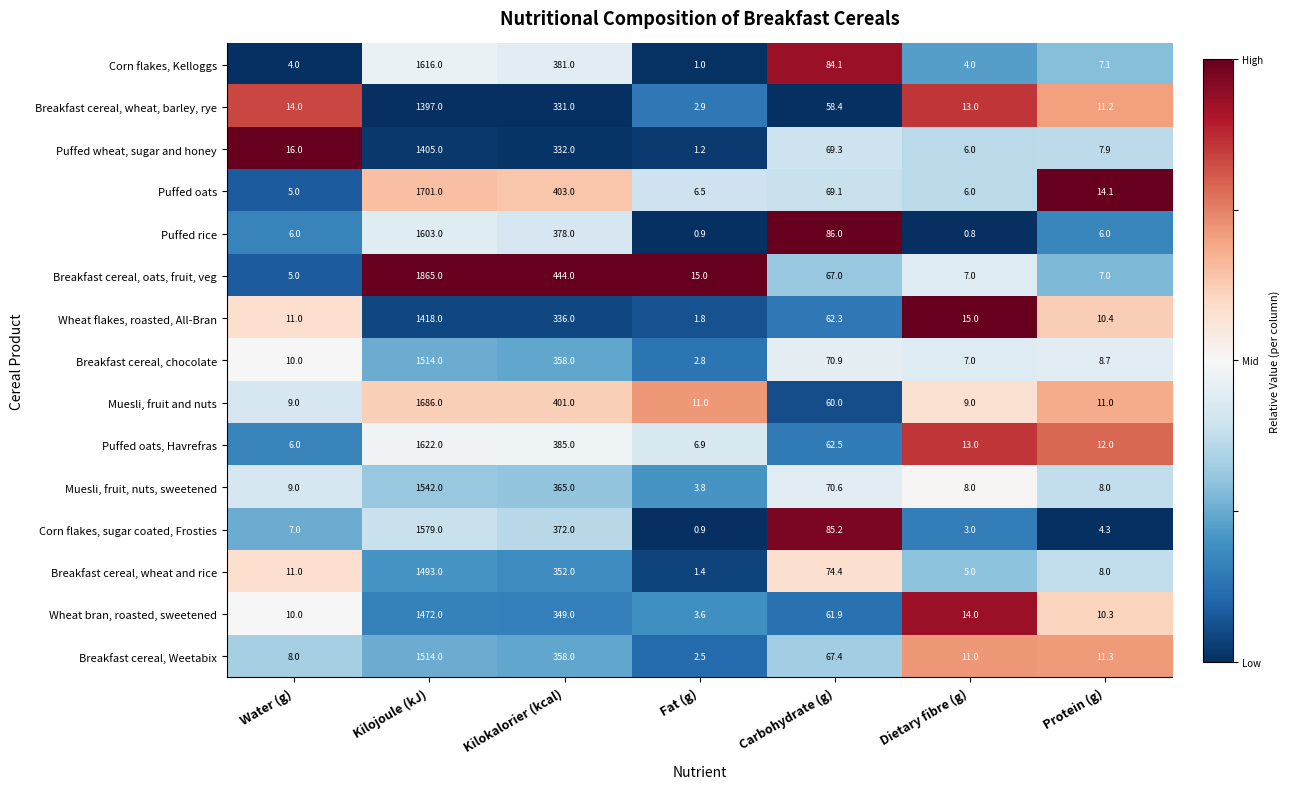

Which series has the largest range (max minus min)?

Breakfast cereal, oats, fruit, veg